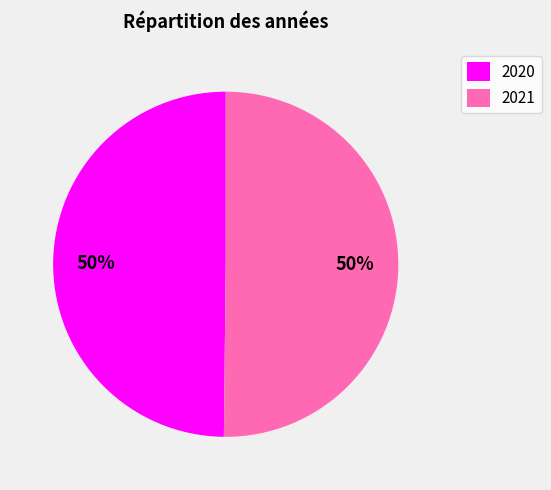

To the nearest percent, what portion does 2021 represent?

50%